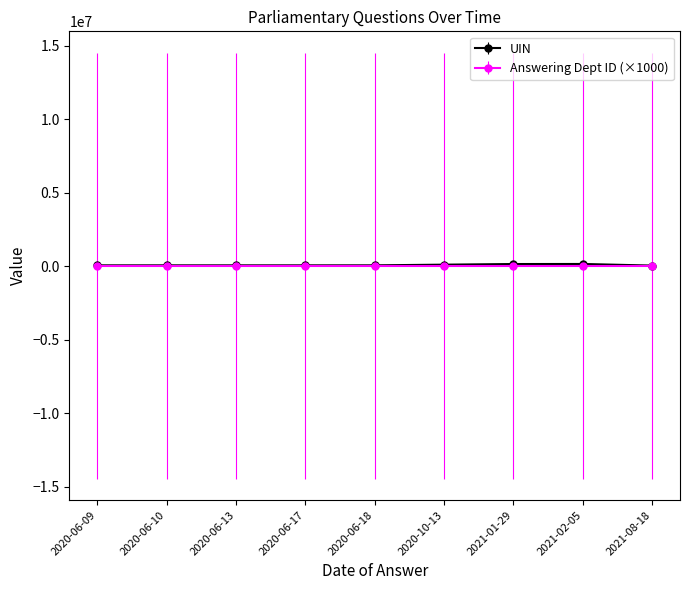

What is the label of the 6th point from the right?

2020-06-17